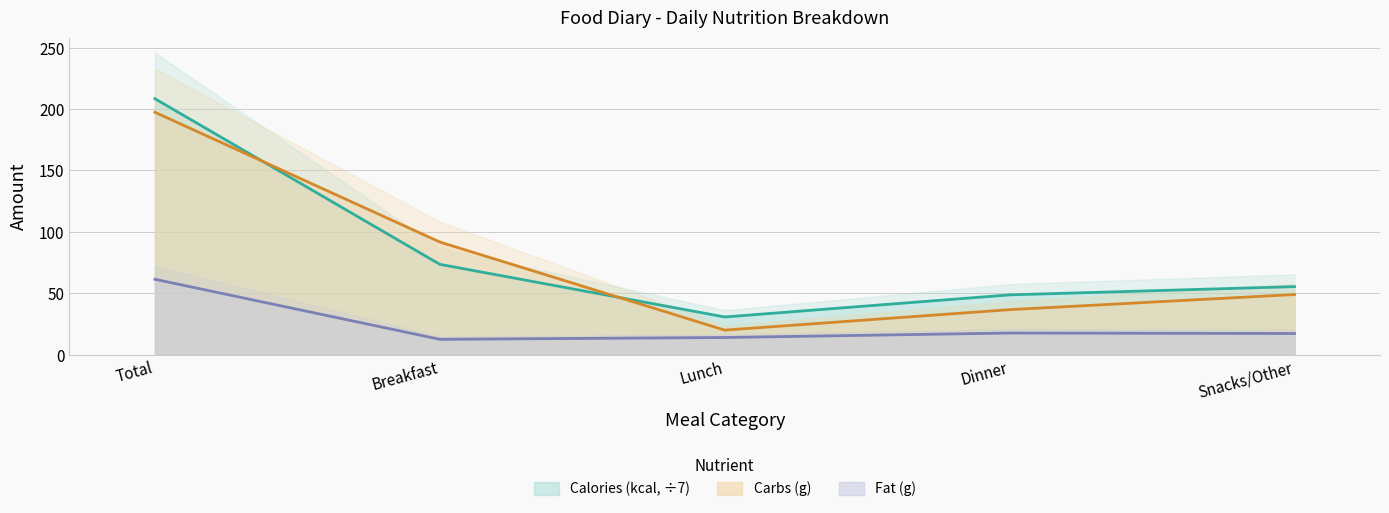

The Calories (kcal) series shows 7.1 at Lunch. True or false?

False